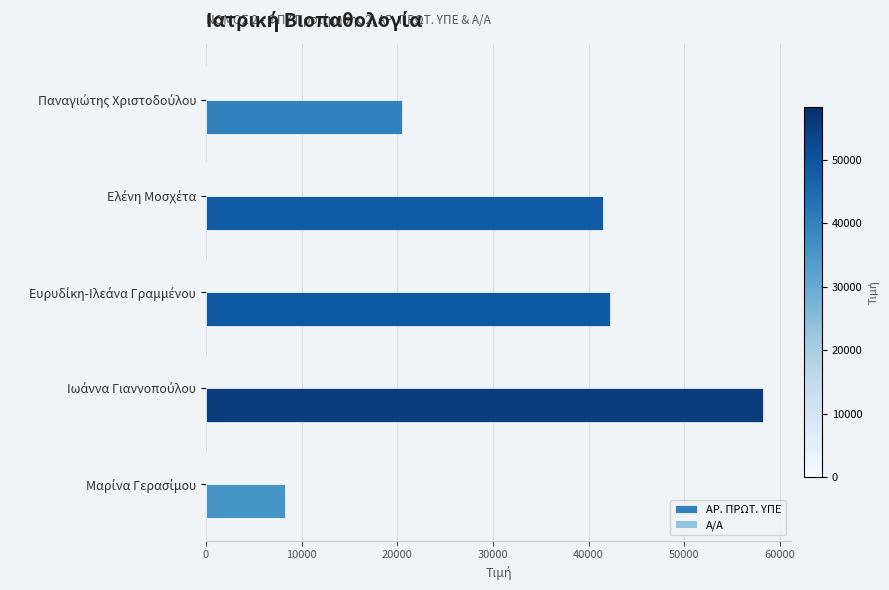

How many data points does each series have?

5